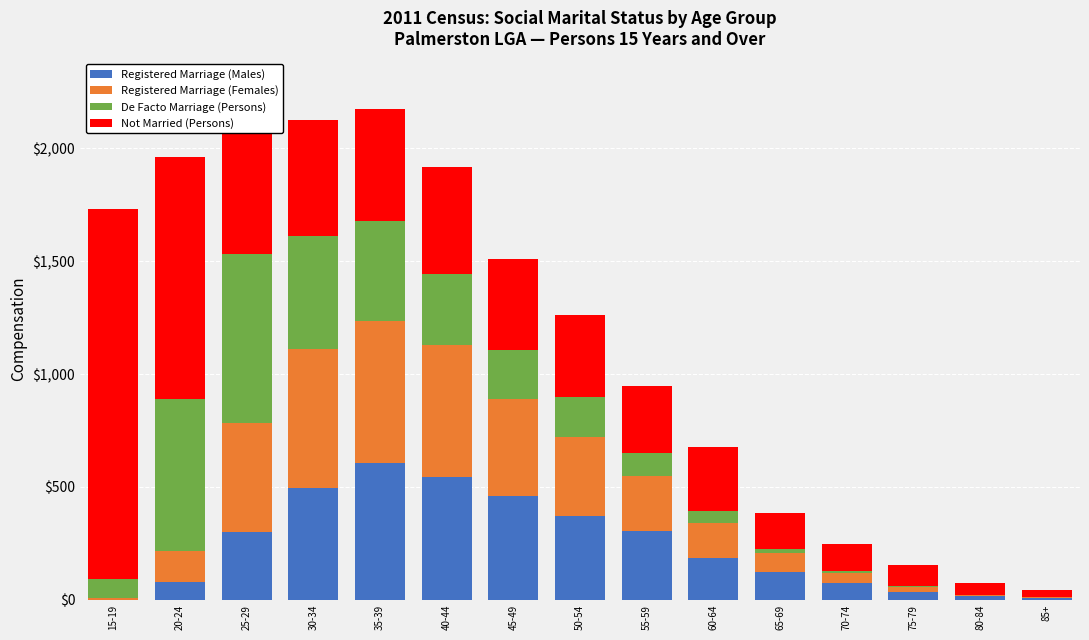

Where does the Registered Marriage (Males) series first go above 185?

25-29